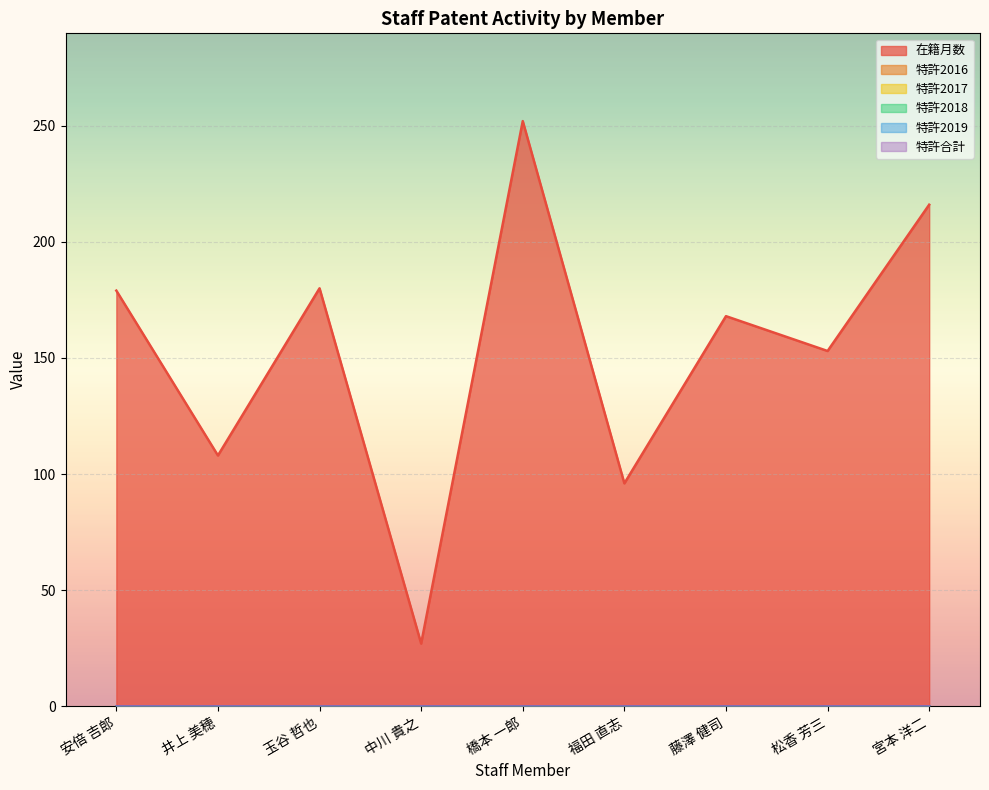

What value does the 在籍月数 series have at 井上 美穂, to the nearest 50?

100